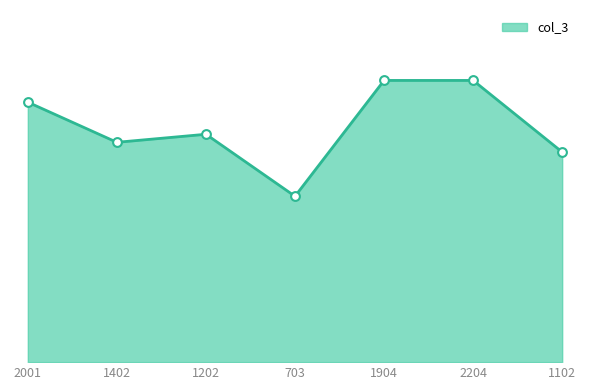

Is this an area chart (filled region under the line)?

Yes